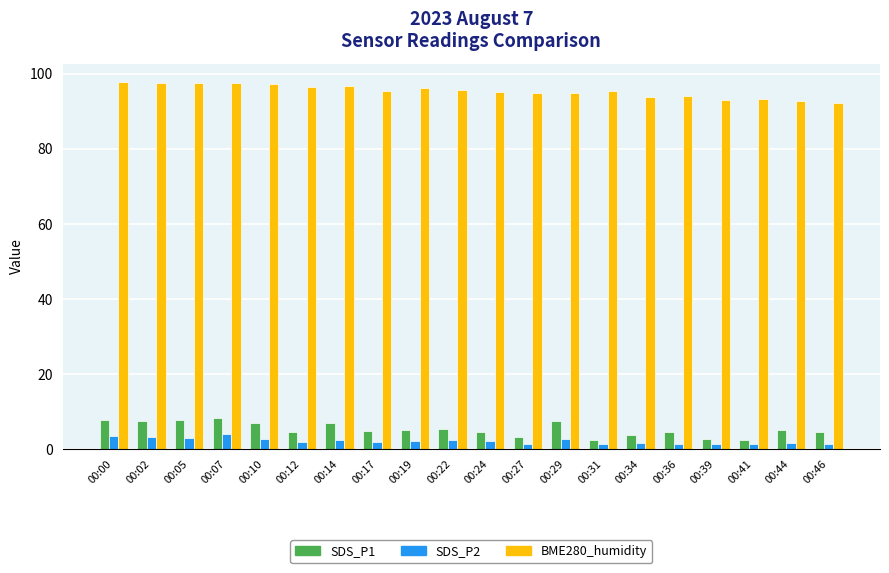

At how many categories does at least one series exceed 80?

20